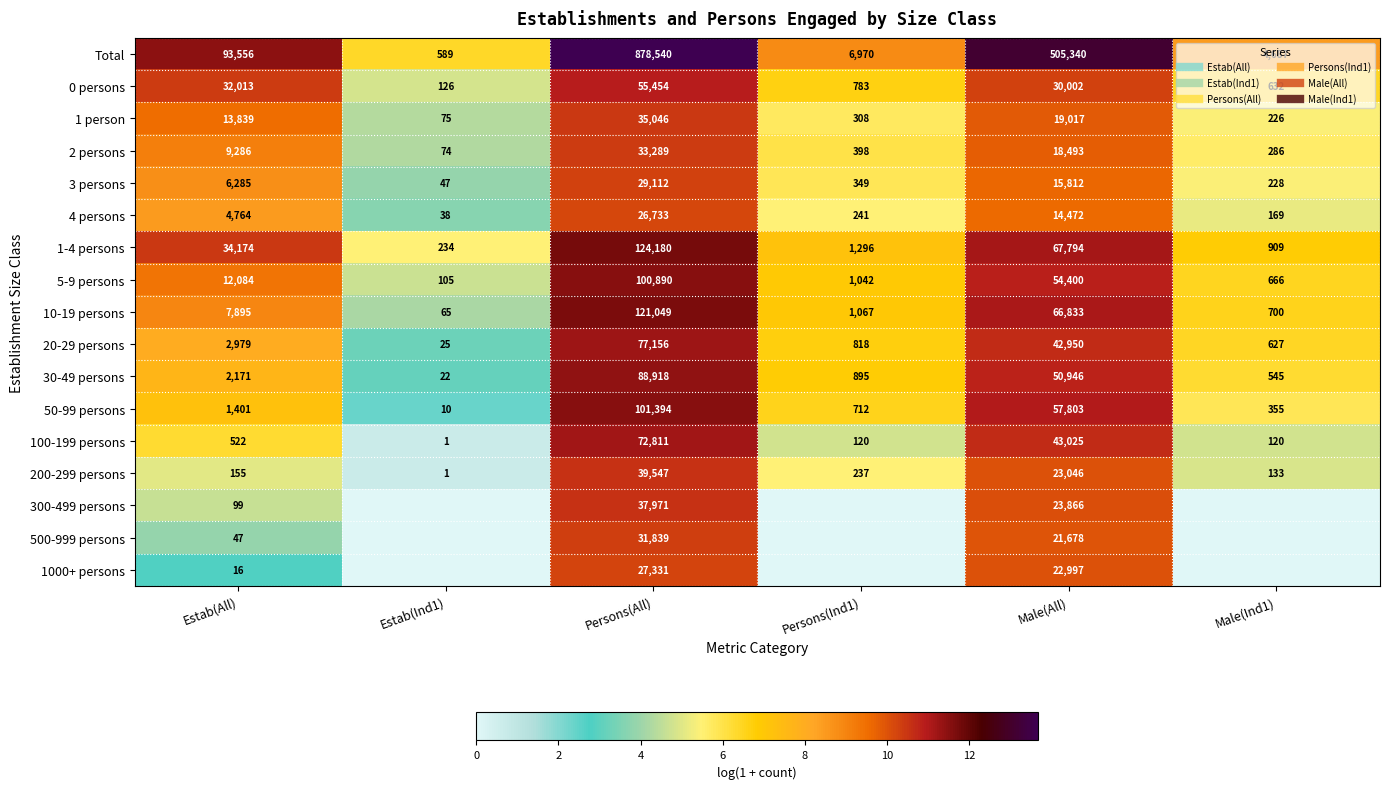

At which category is the sum across all series the highest?

Persons(All)